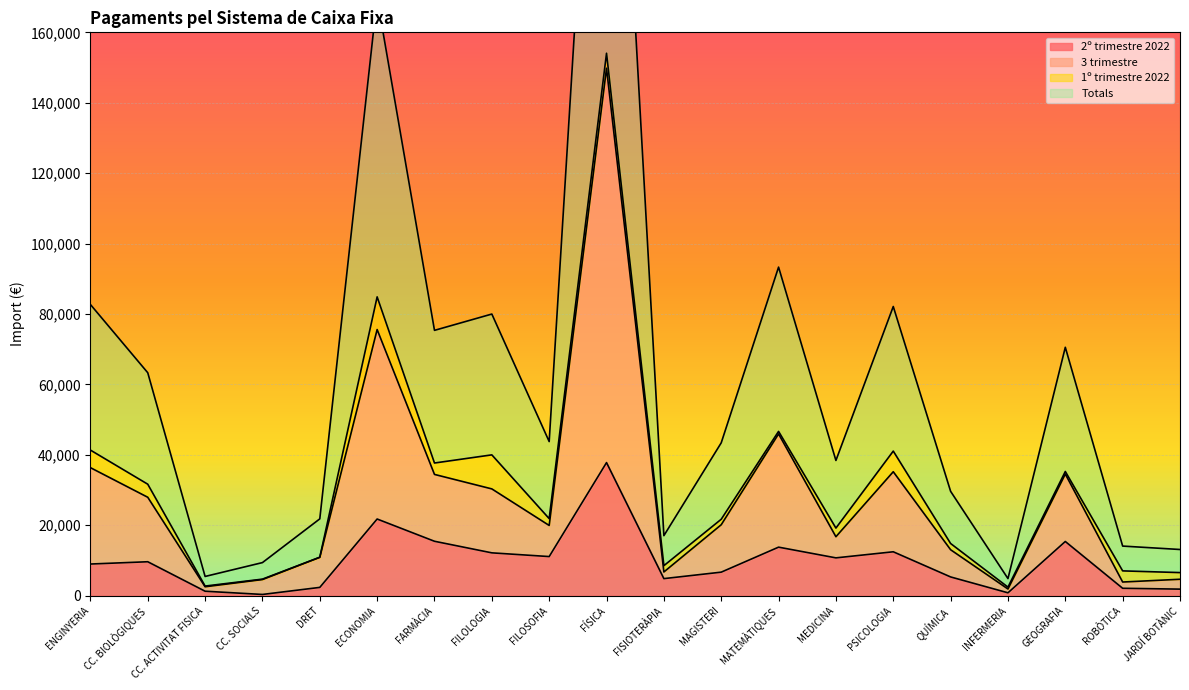

The 2º trimestre 2022 series shows 17081.8 at MEDICINA. True or false?

False